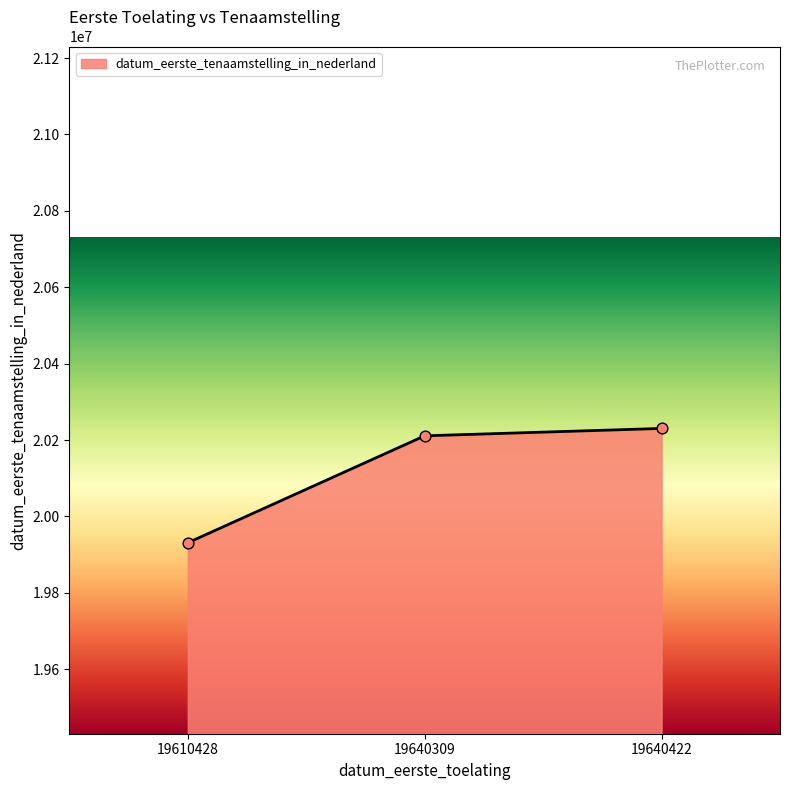

What is the change in value from 19610428 to 19640422?

+299272